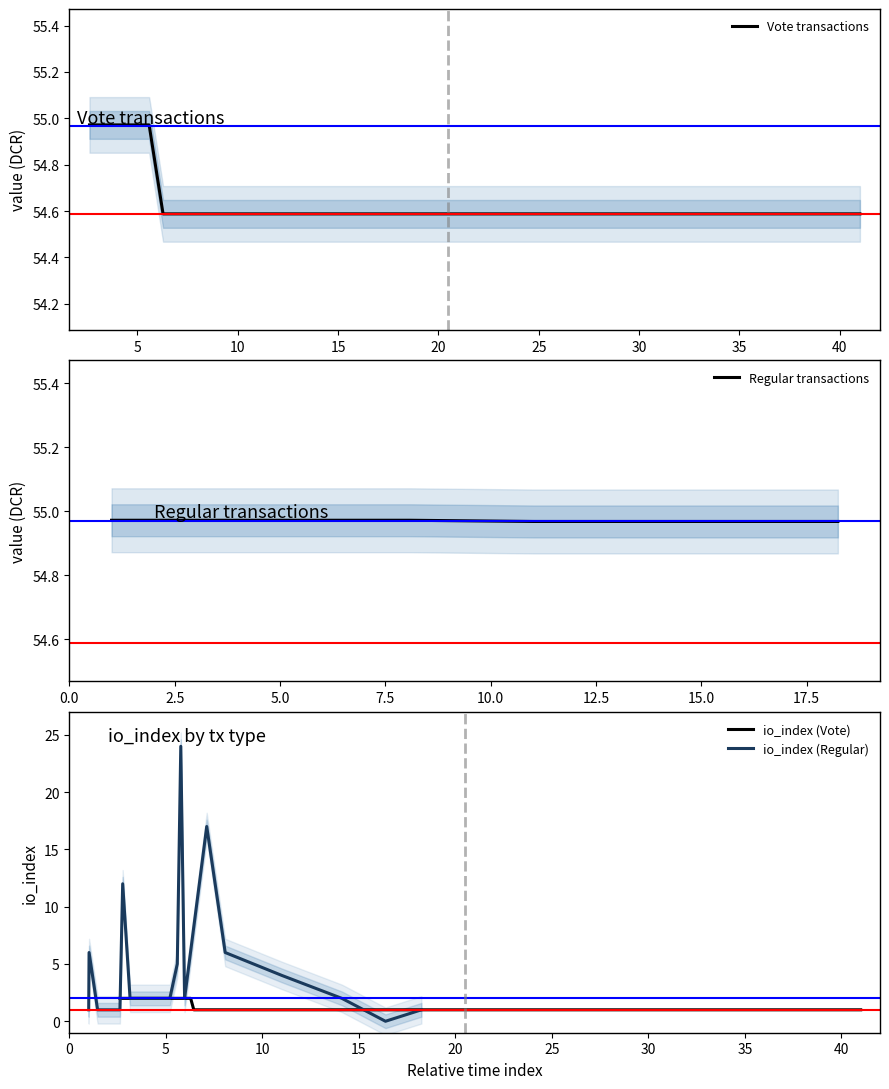

What is the maximum value shown in the chart?

55.0